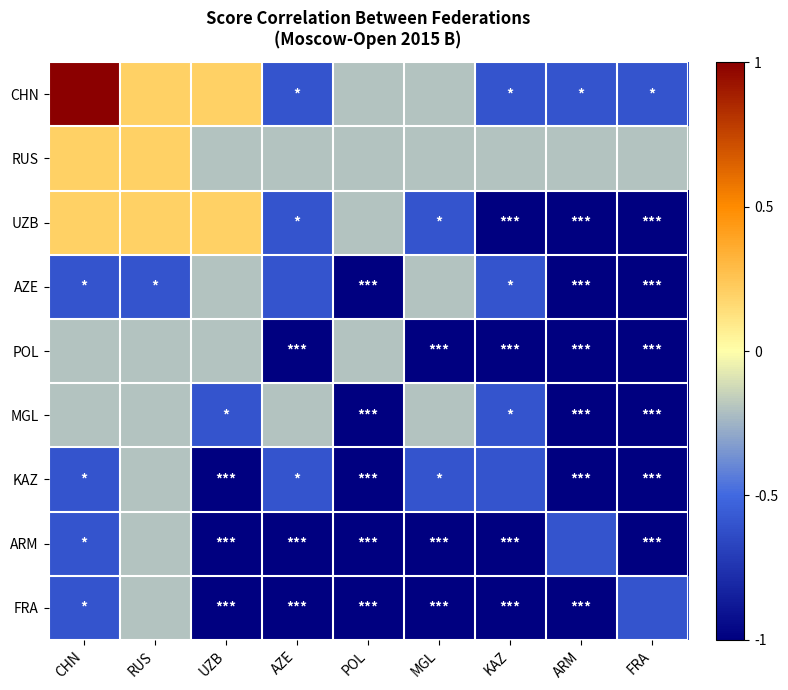

What is the greatest value displayed?

1.0